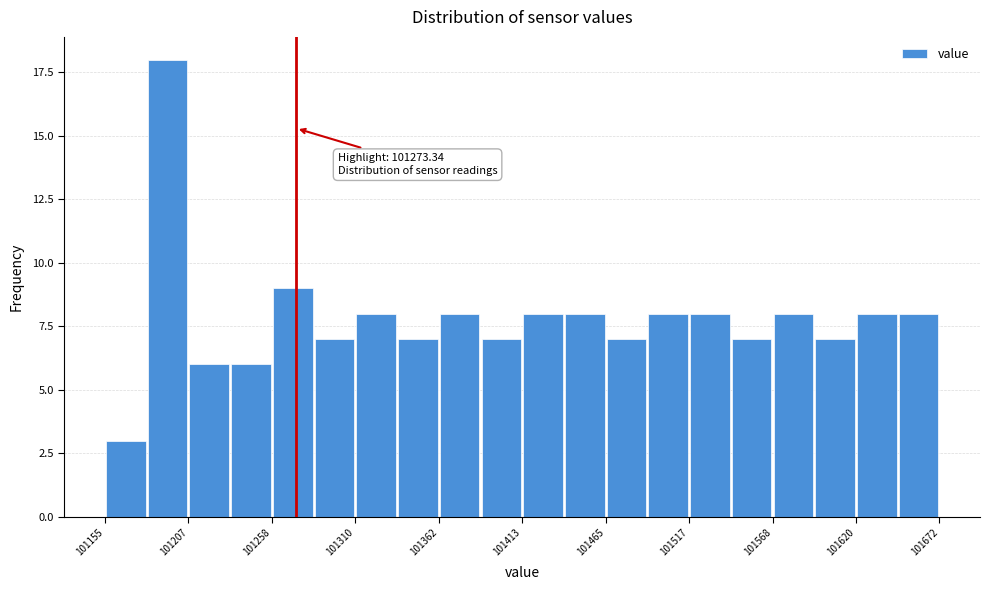

Read against the x-axis, roughly where is the centre of the tallest bar?

101190